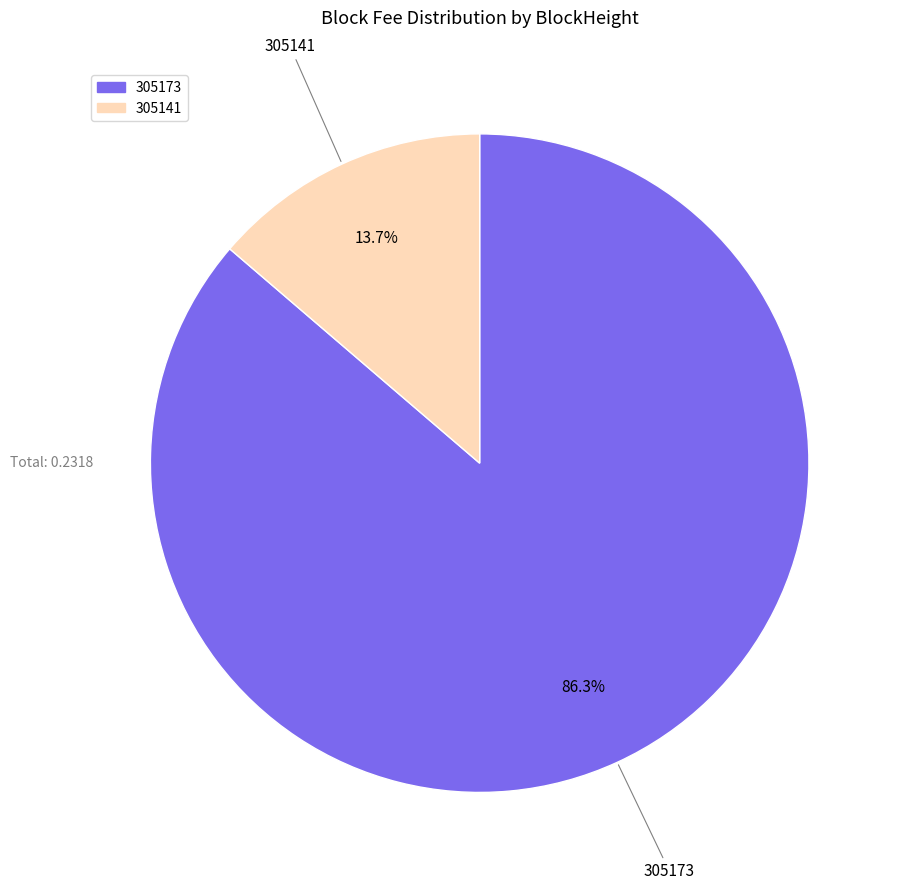

To the nearest percent, what is the difference between the 305173 and 305141 slice percentages?

73%